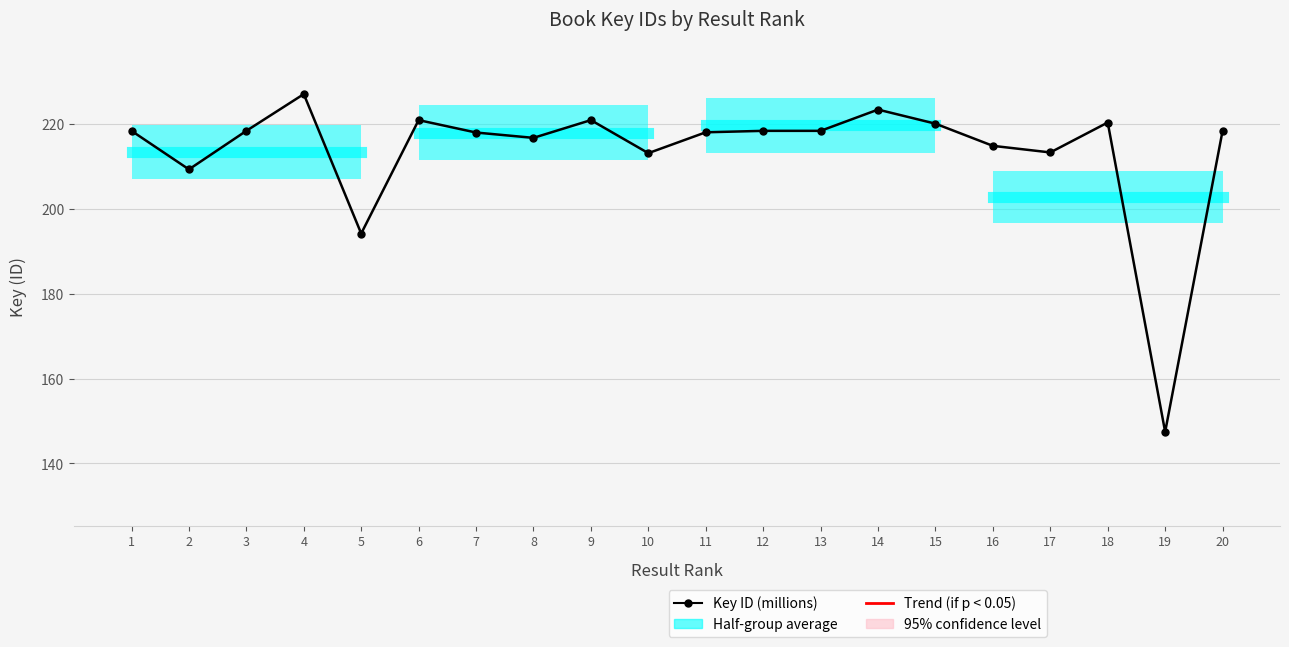

Approximately how many times larger is the value at 4 compared to 1?

1.0